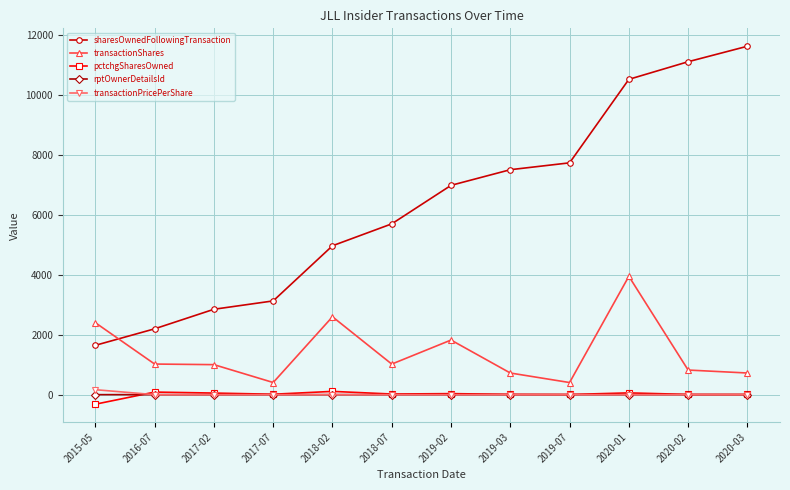

What are all the series names shown in the legend?

sharesOwnedFollowingTransaction, transactionShares, pctchgSharesOwned, rptOwnerDetailsId, transactionPricePerShare